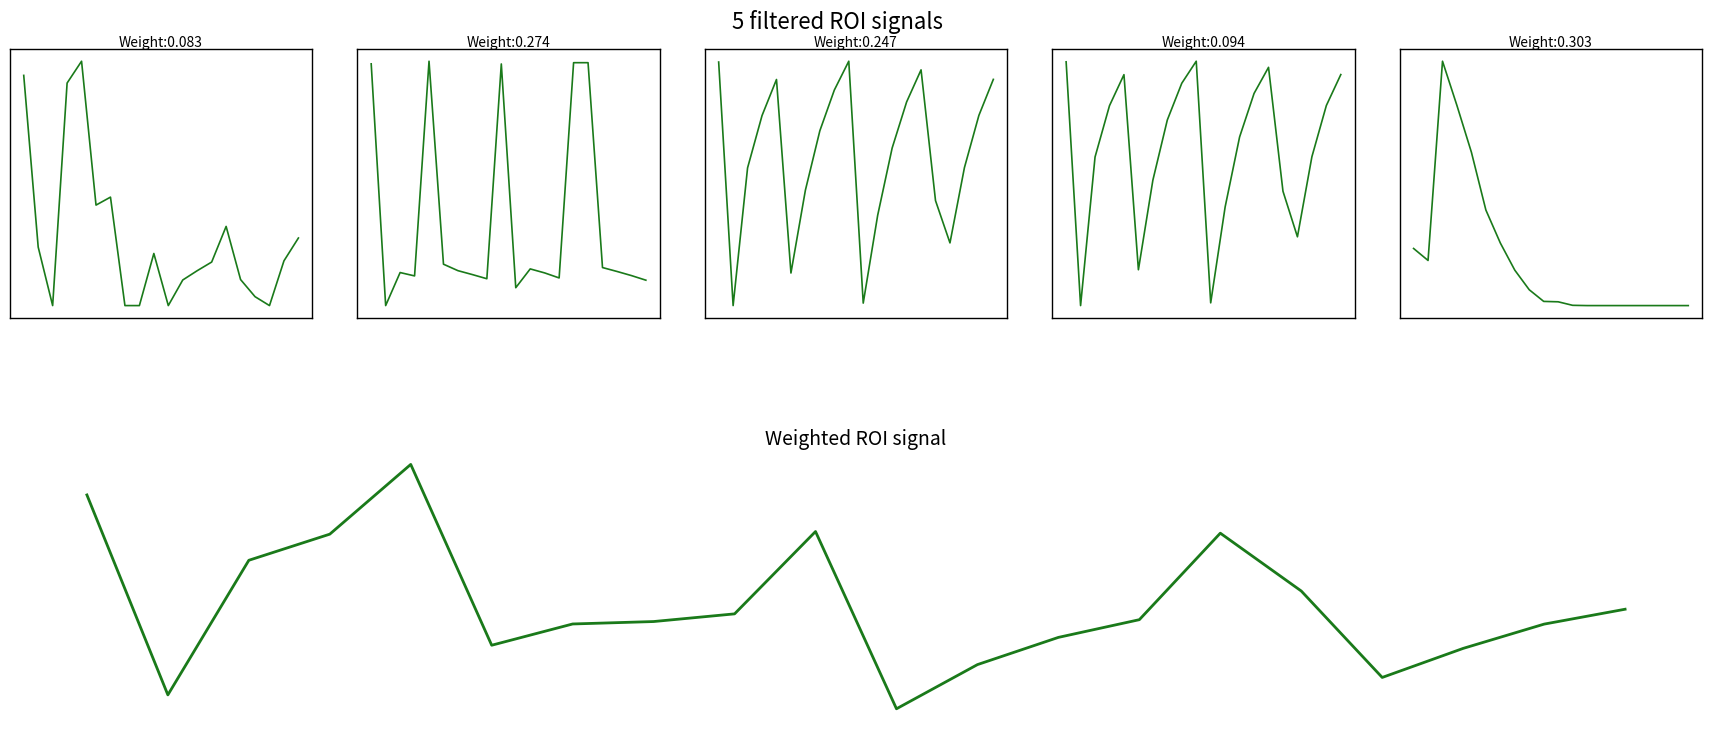

The scan_angle series shows 43.0 at 7. True or false?

True